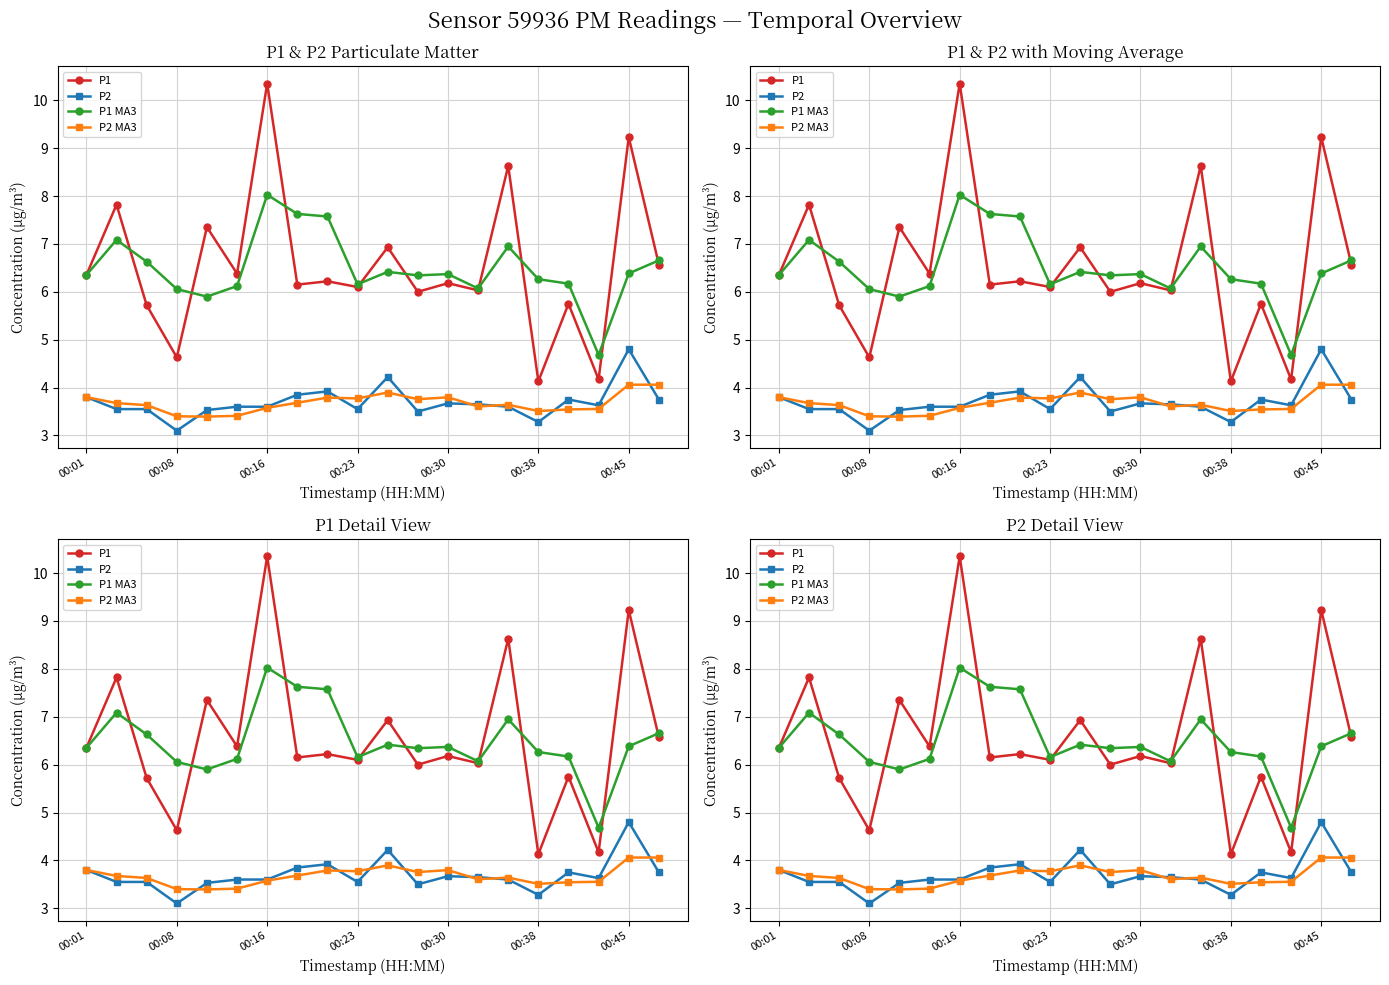

Which series has the largest range (max minus min)?

P1